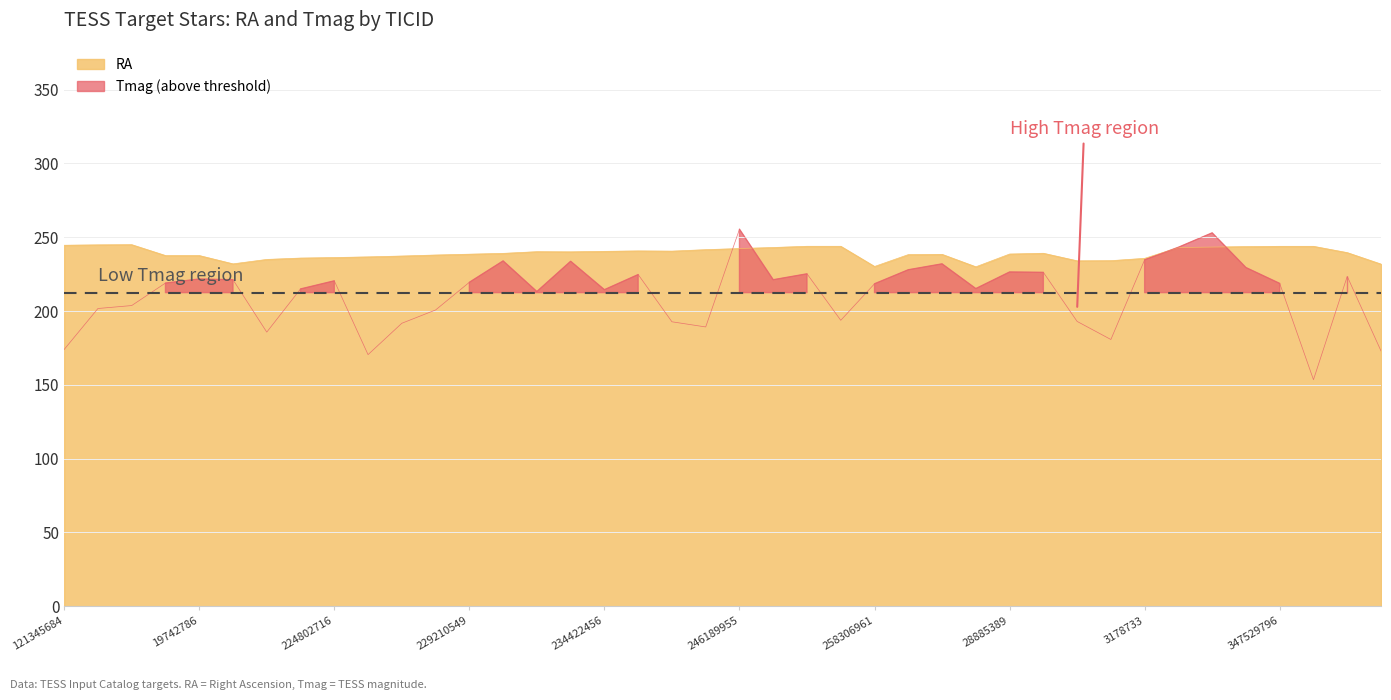

The value of RA at 234422456 is 240.5. True or false?

True